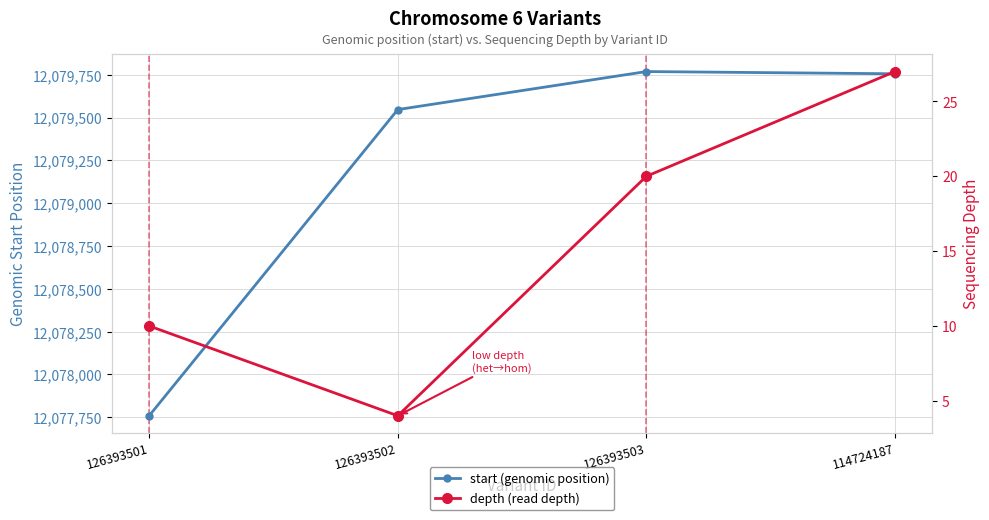

Reading left to right, transcribe all the data shown in this chart.

start (genomic position): 126393501=12077759	126393502=12079547	126393503=12079769	114724187=12079756
depth (read depth): 126393501=10	126393502=4	126393503=20	114724187=27